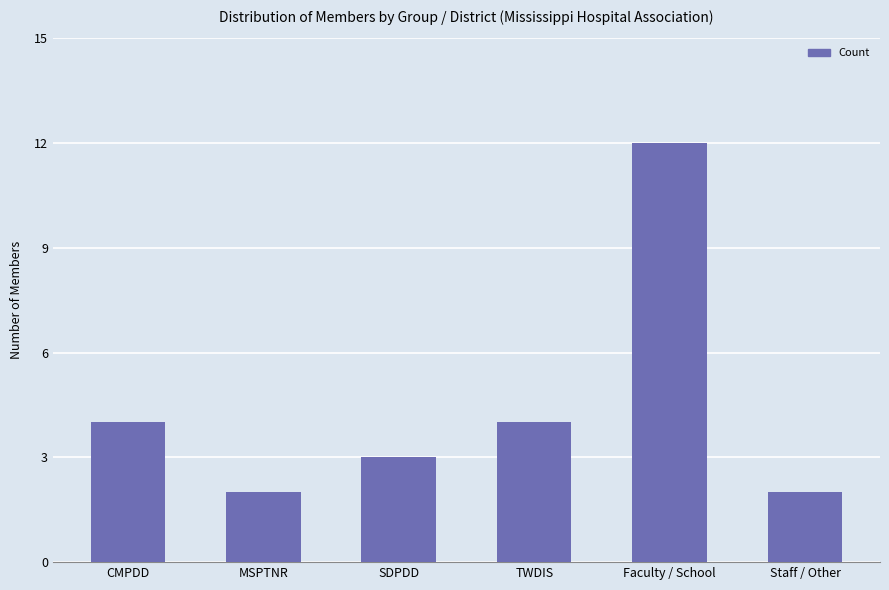

Are the bars grouped side by side (vs. stacked)?

No